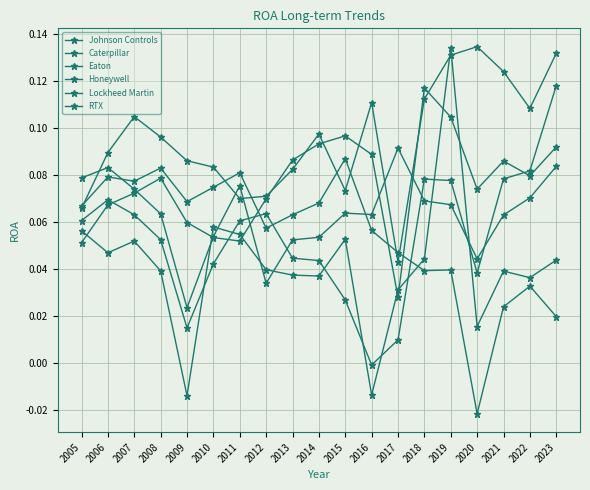

Rank the series at 2014 from lowest to highest value.

Johnson Controls, Caterpillar, Eaton, RTX, Honeywell, Lockheed Martin